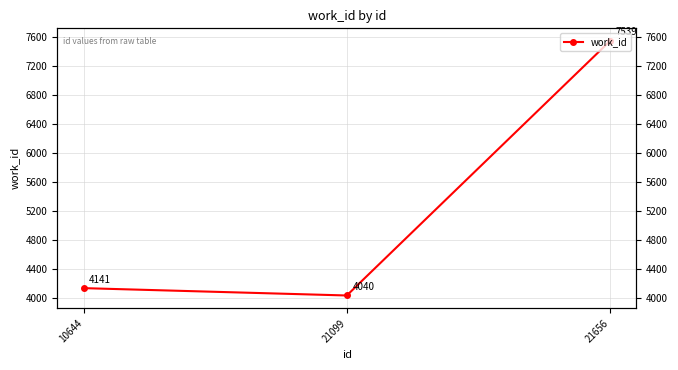

List the labels in order of value, largest first.

21656, 10644, 21099